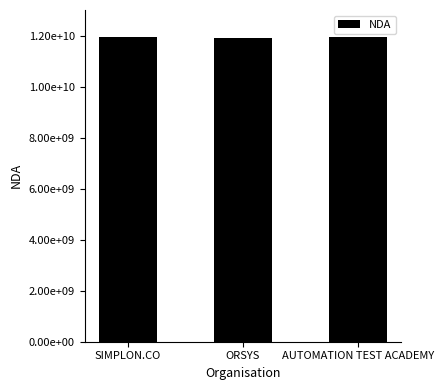

Does the chart contain any negative values?

No